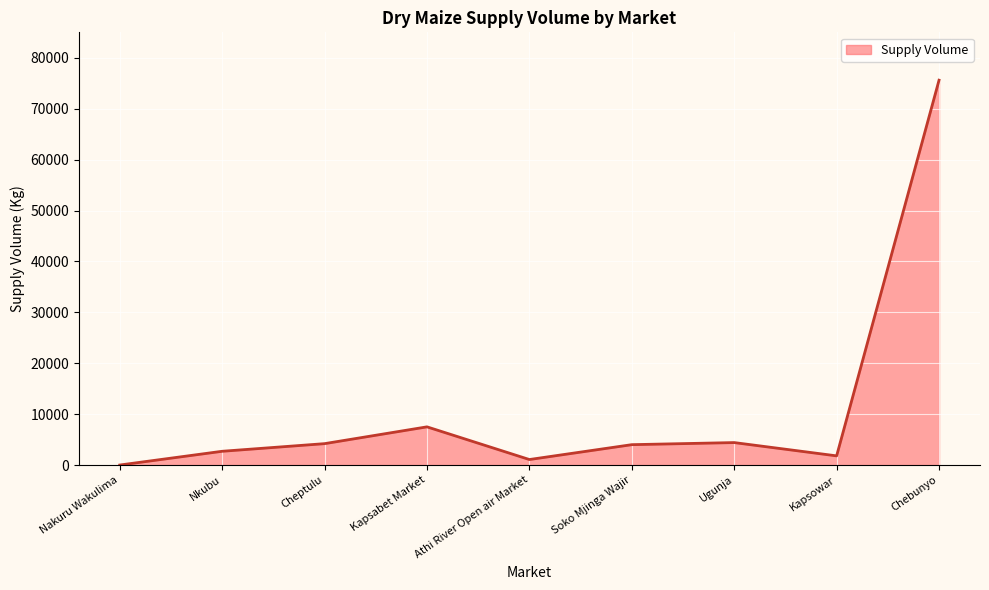

At which category does the chart reach its peak across all series?

Chebunyo